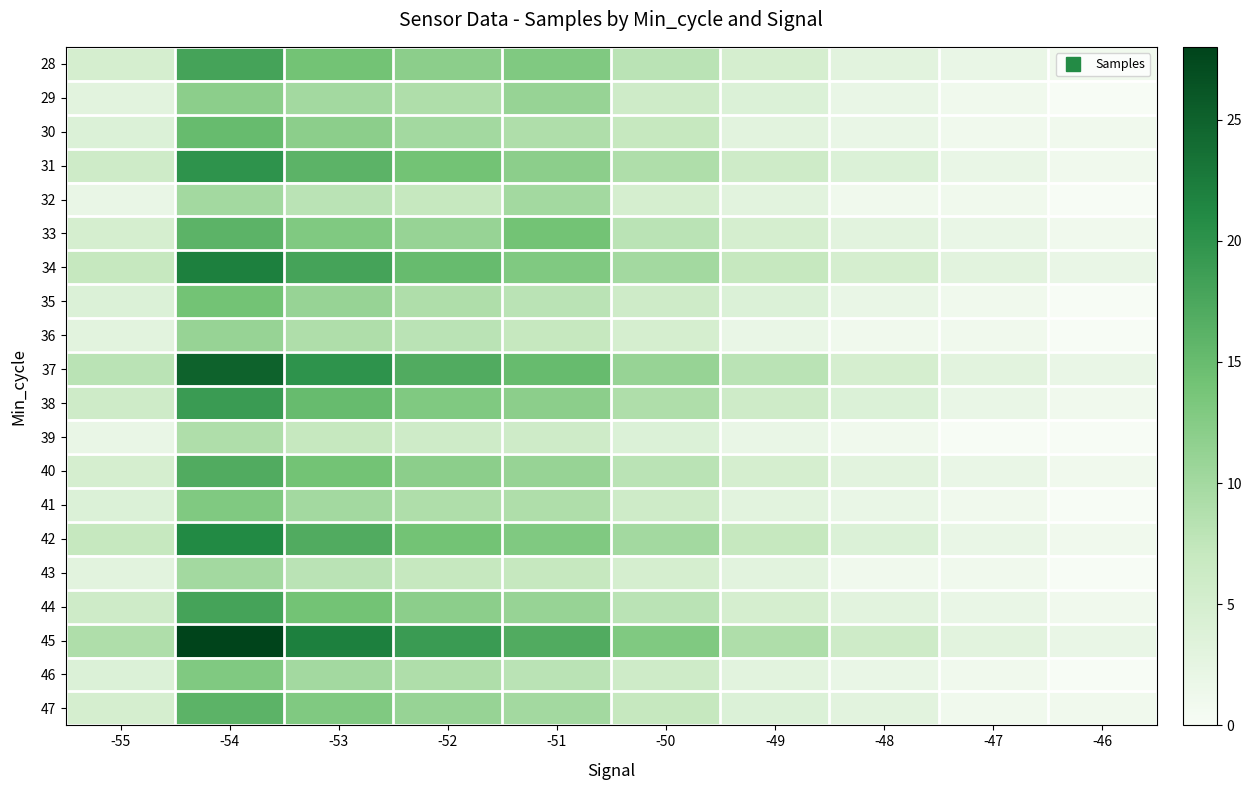

At -46, list the series in order from smallest to largest.

29, 32, 35, 36, 39, 41, 43, 46, 28, 30, 31, 33, 38, 40, 42, 44, 47, 34, 37, 45